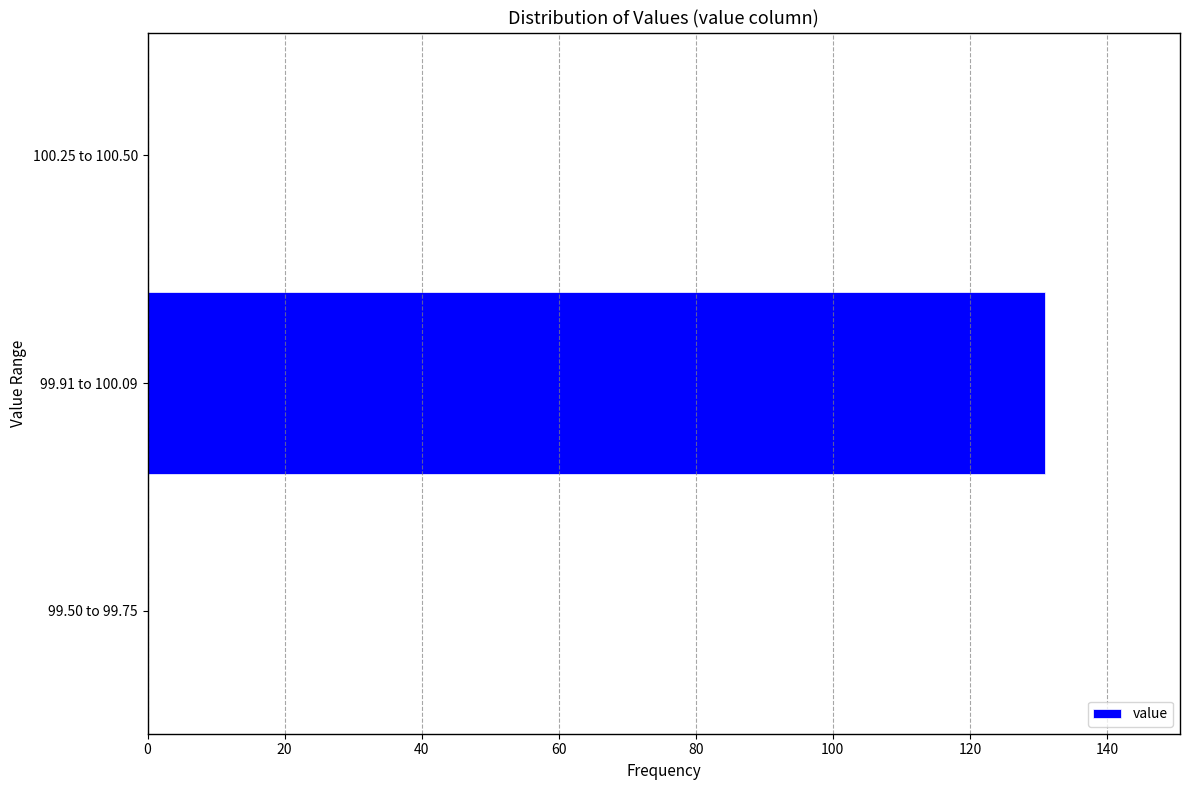

Reading top to bottom, what are all the values shown in this chart?

100.25 to 100.50=0	99.91 to 100.09=131	99.50 to 99.75=0